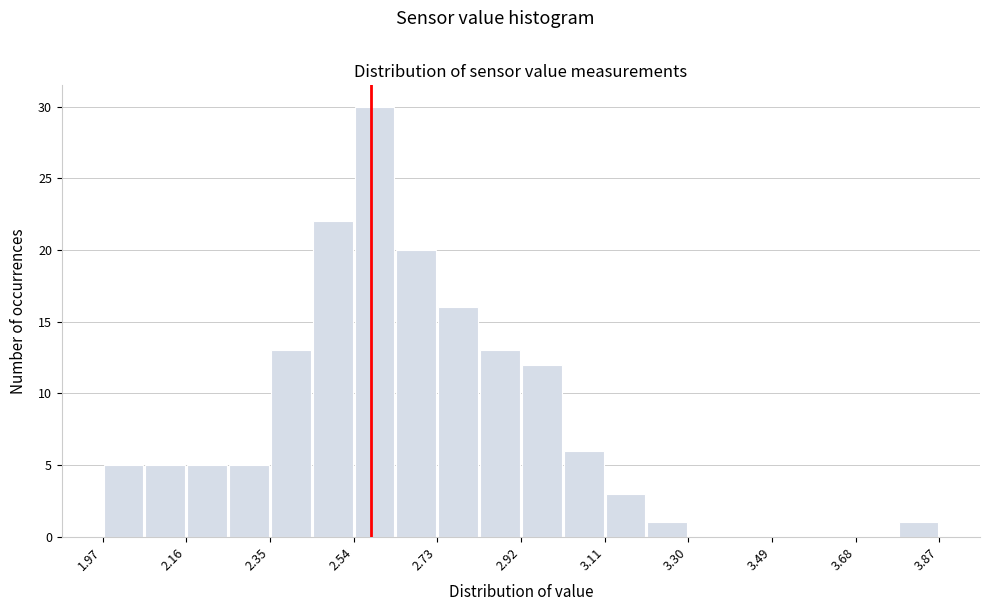

Which range on the x-axis has the tallest bar?

2.540 to 2.635